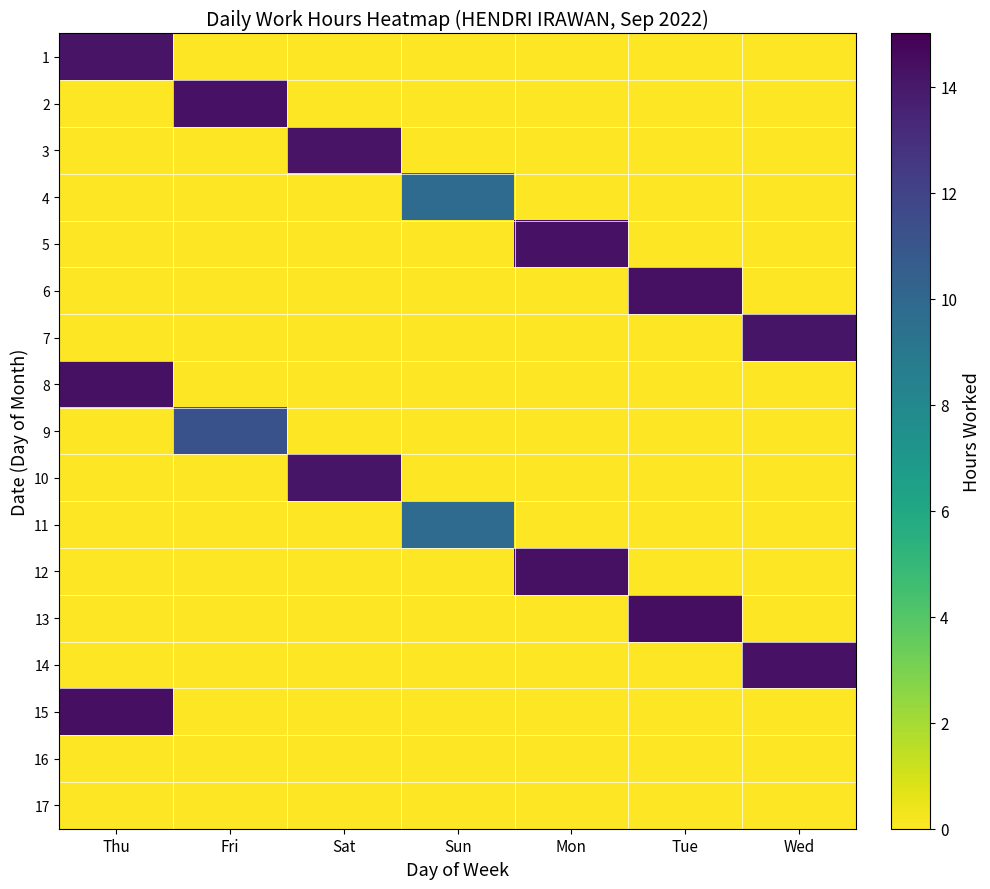

At how many categories does at least one series exceed 6?

7